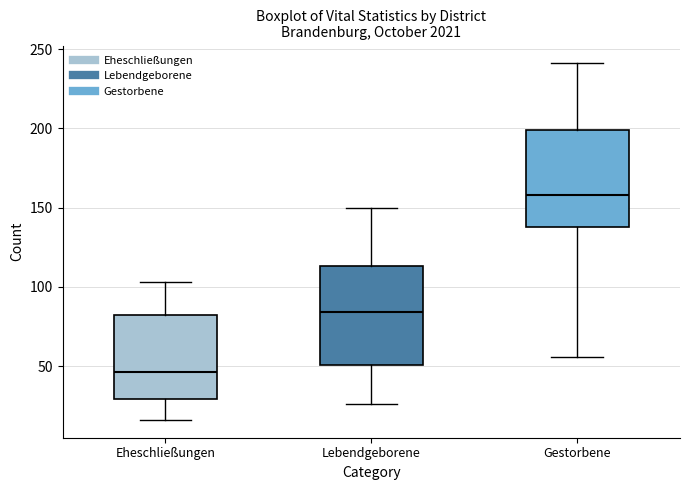

Reading left to right, read every box against the y-axis: the position of its median line, the range the box covers, and the ends of its whiskers. The values are not printed on the chart, so give them approximately, as read against the axis.

Eheschließungen: median 45, box 30 to 80, whiskers 15 to 105
Lebendgeborene: median 85, box 50 to 115, whiskers 25 to 150
Gestorbene: median 160, box 140 to 200, whiskers 55 to 240